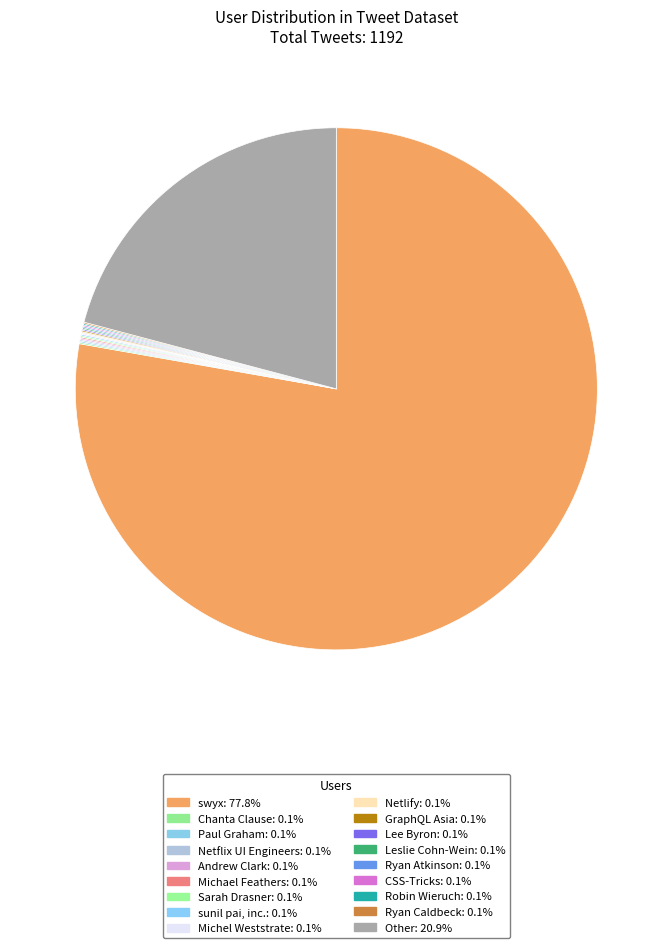

Does any single category account for the majority?

Yes